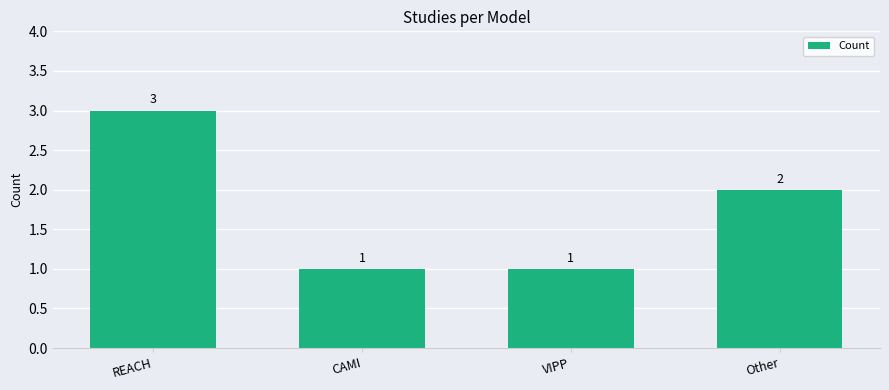

The value at Other is 2. True or false?

True